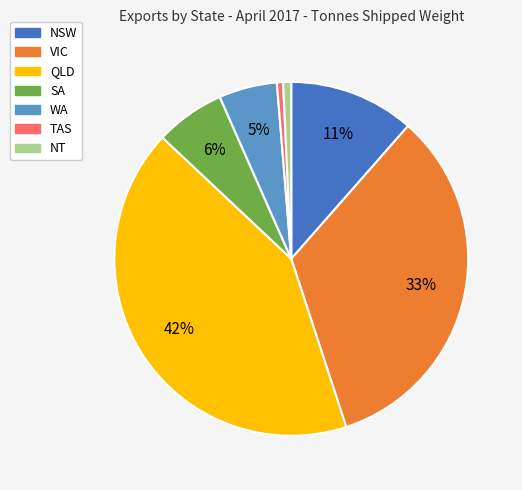

Does NSW account for over 50% of the chart?

No